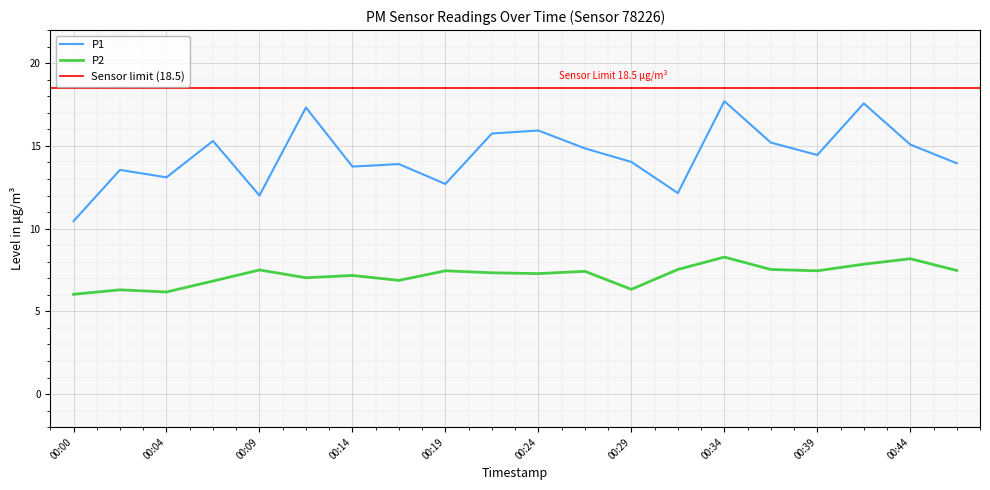

At which category does P2 reach its first local peak?

00:02